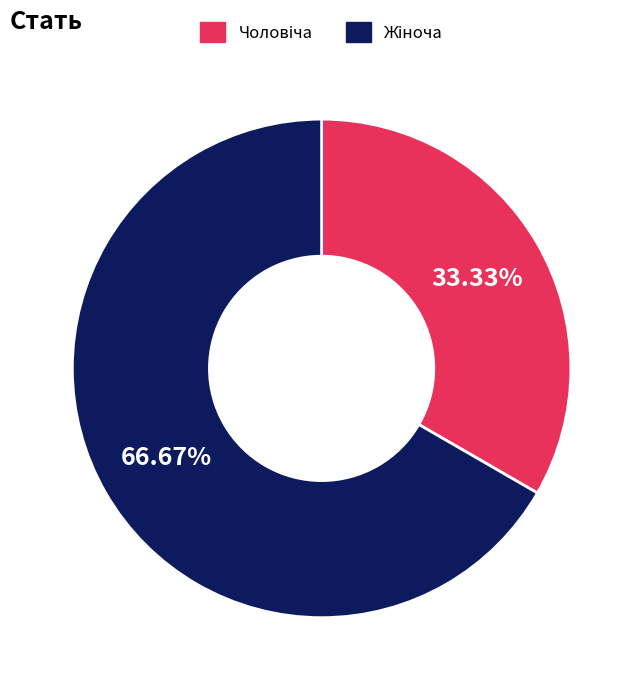

Does any single category account for the majority?

Yes